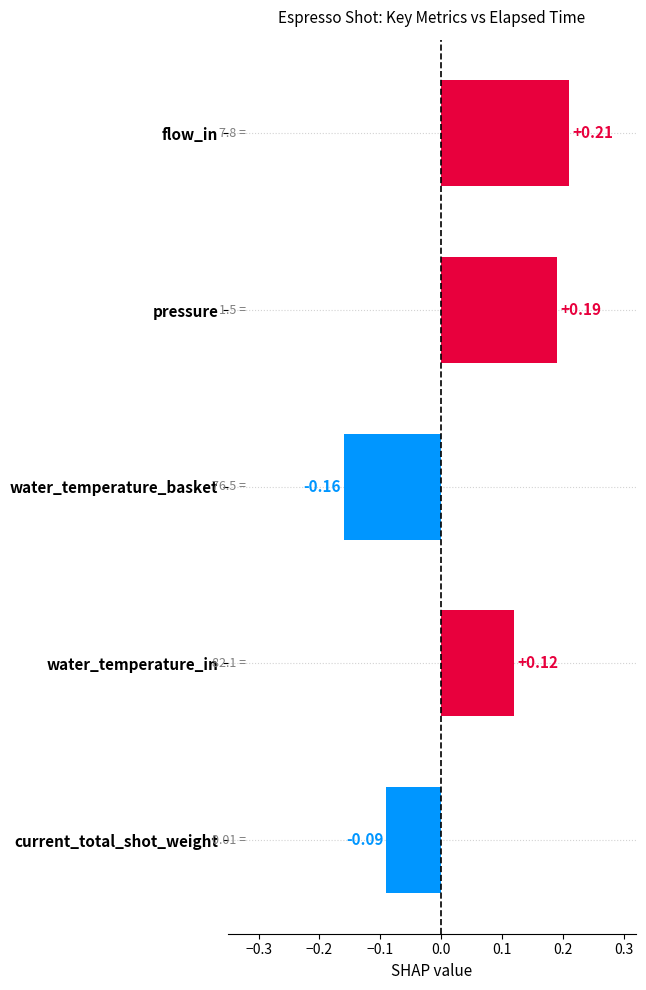

What is the difference between the second highest and second lowest values?

0.3